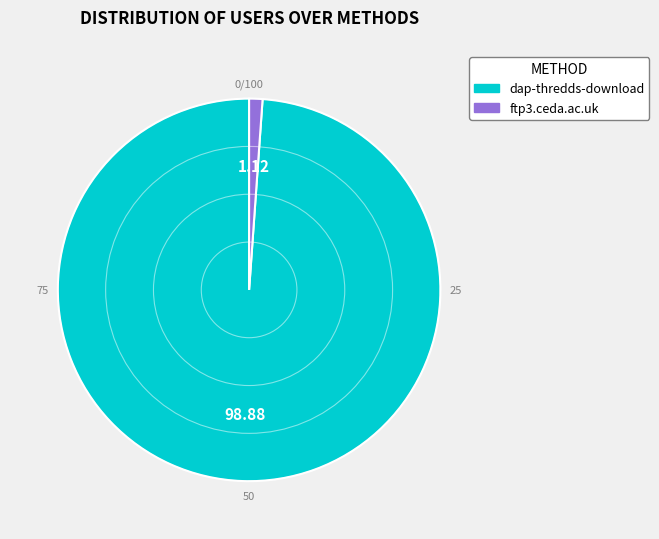

Is there a majority slice in this chart?

Yes